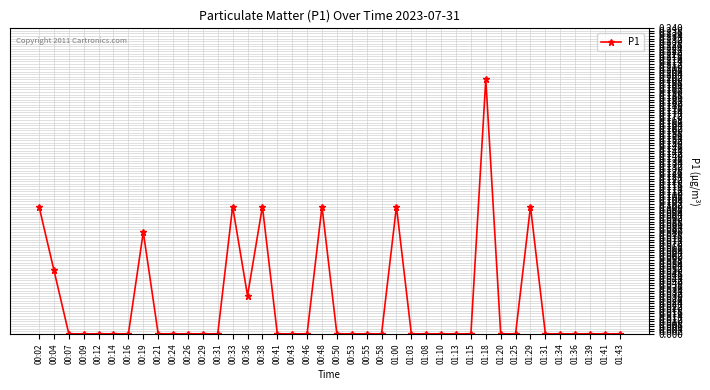

True or false: the data has more than 0 interior local peaks.

True